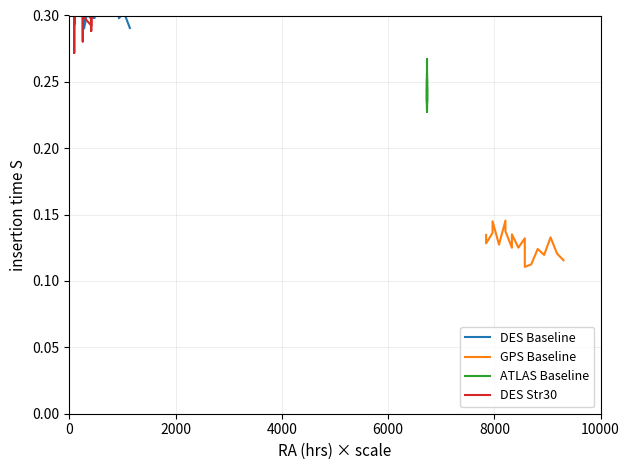

What are all the series names shown in the legend?

DES Baseline, GPS Baseline, ATLAS Baseline, DES Str30